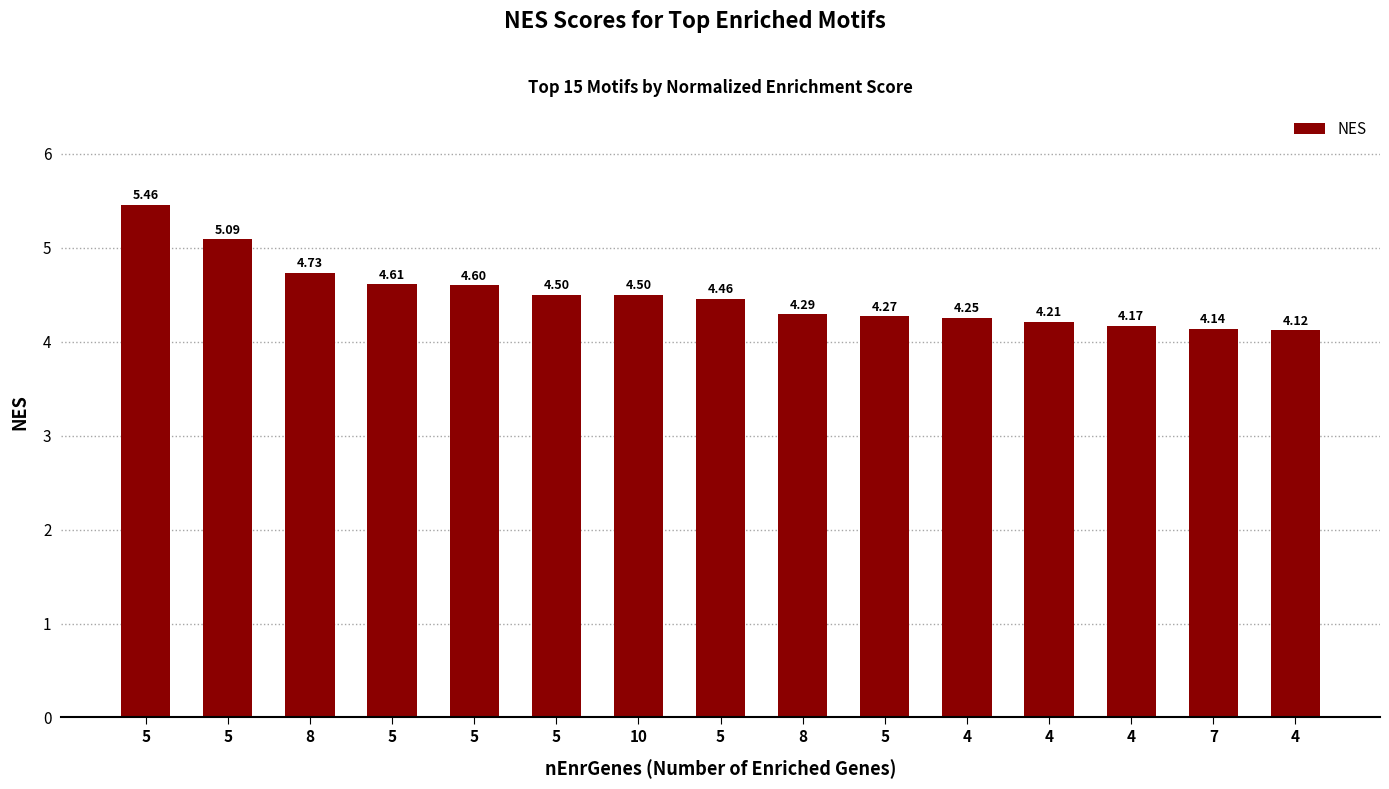

What is the label of the 10th bar from the left?

5